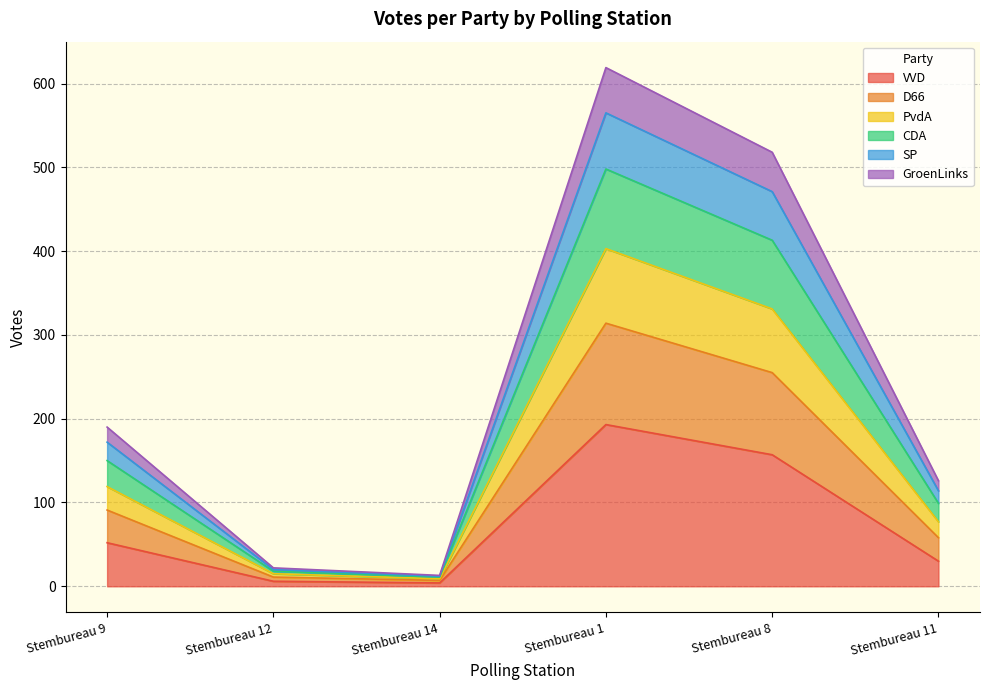

What is the highest value of the VVD series?

193